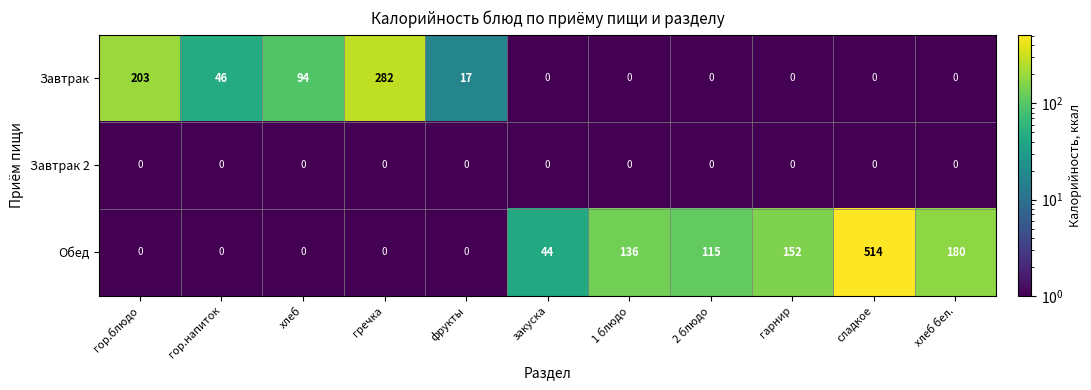

The value of Завтрак at гор.напиток is 21. True or false?

False